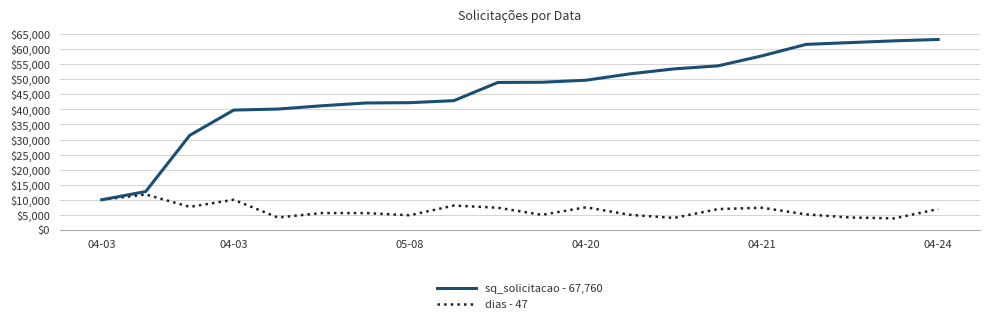

Which series has the largest range (max minus min)?

sq_solicitacao - 67,760